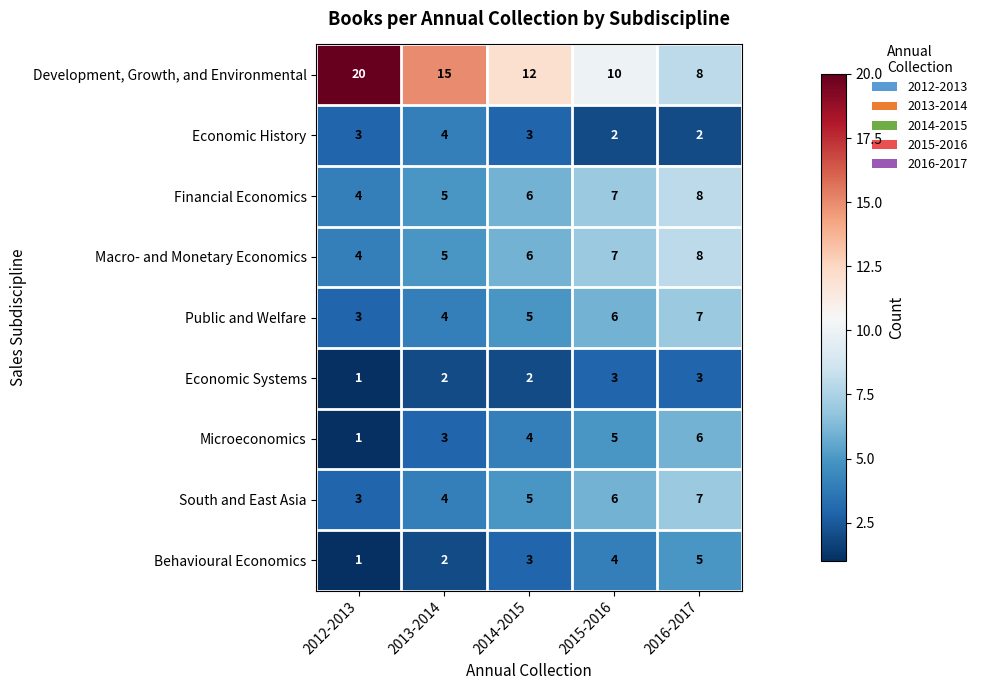

At which category is the sum across all series the highest?

2016-2017